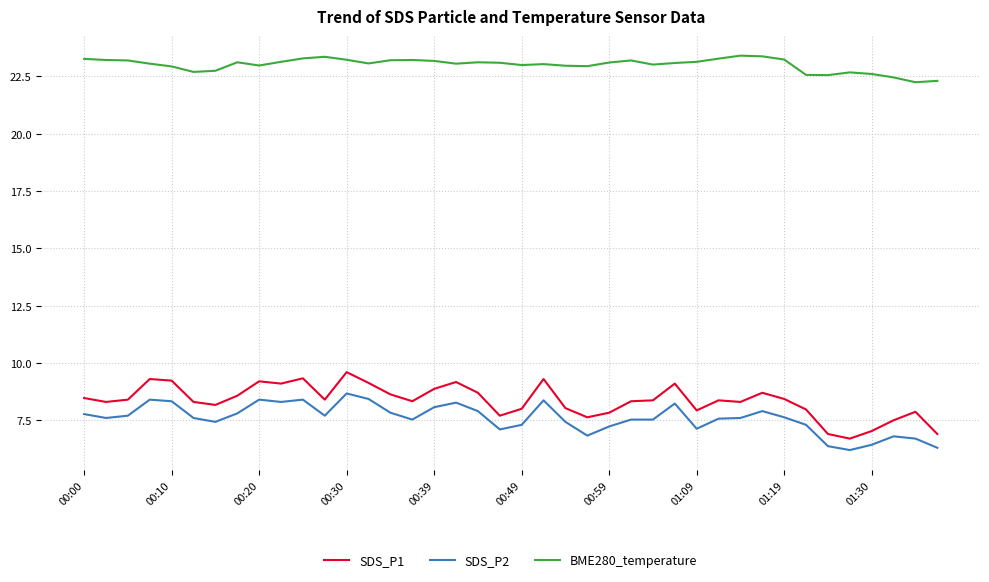

Which series has the widest spread of values?

SDS_P1